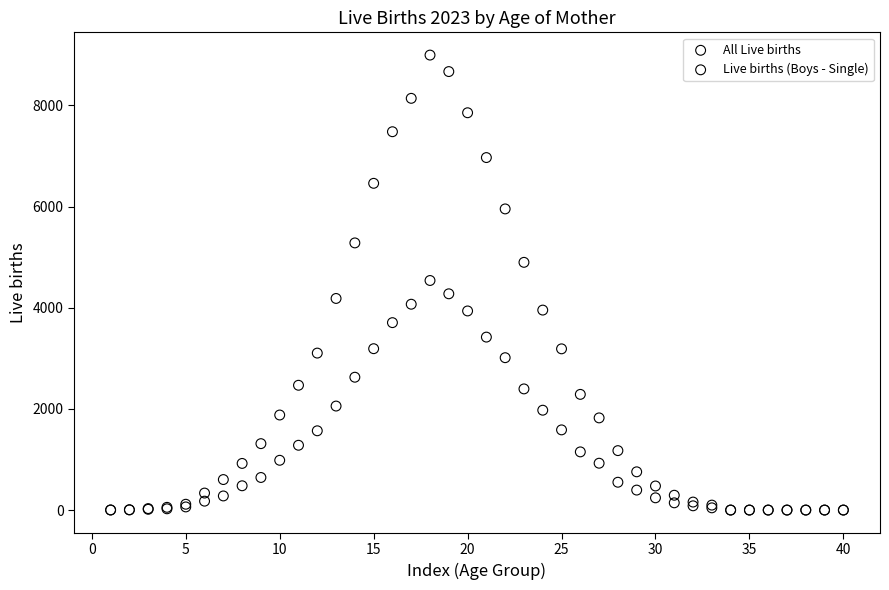

Which series contains the highest Y value?

All Live births